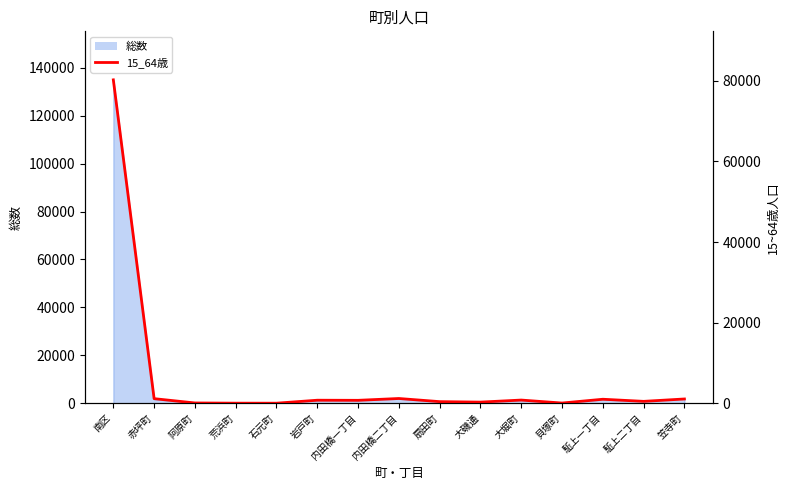

How many points are higher than both their immediate neighbors (excluding endpoints)?

4